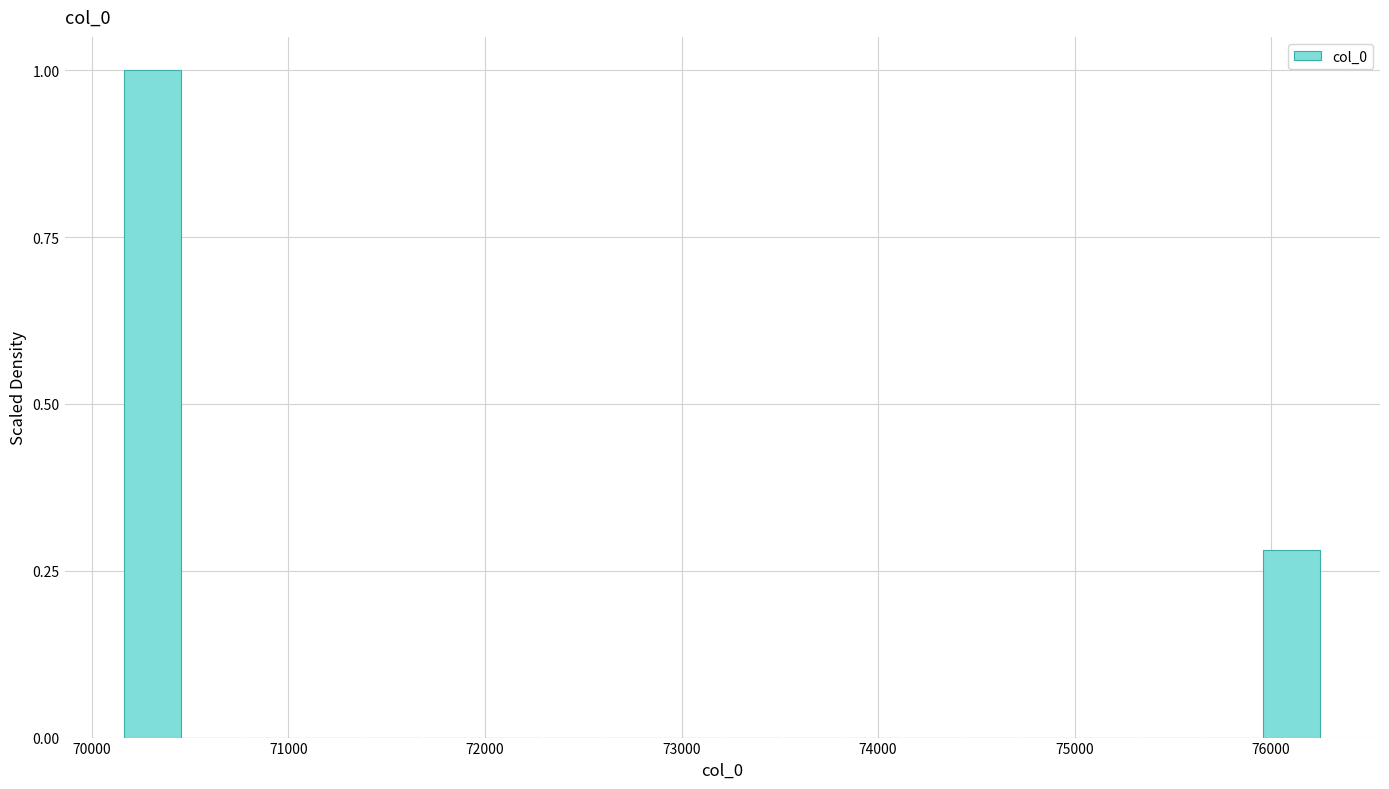

Around what value on the x-axis is the tallest bar? Give the approximate position of its centre, as read against the axis.

70300